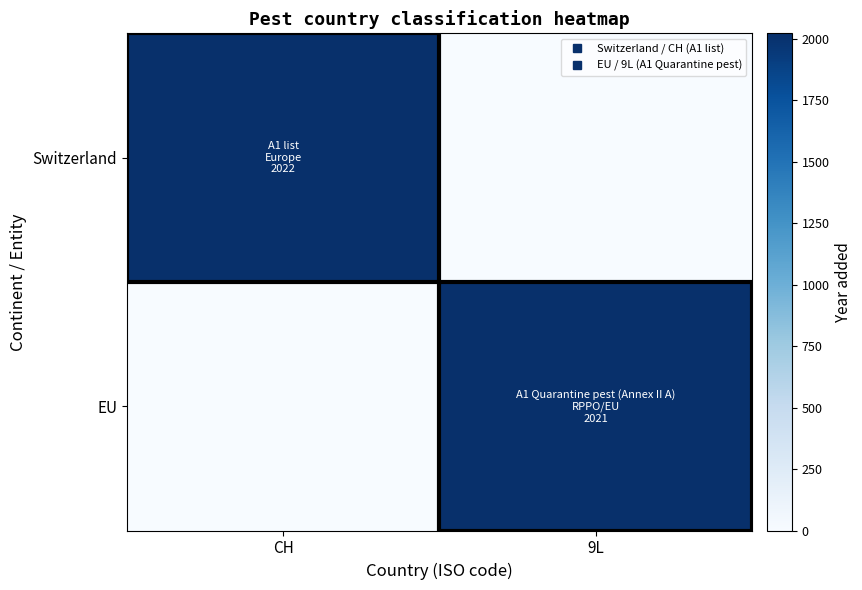

List the series in order of their overall mean, lowest first.

EU, Switzerland